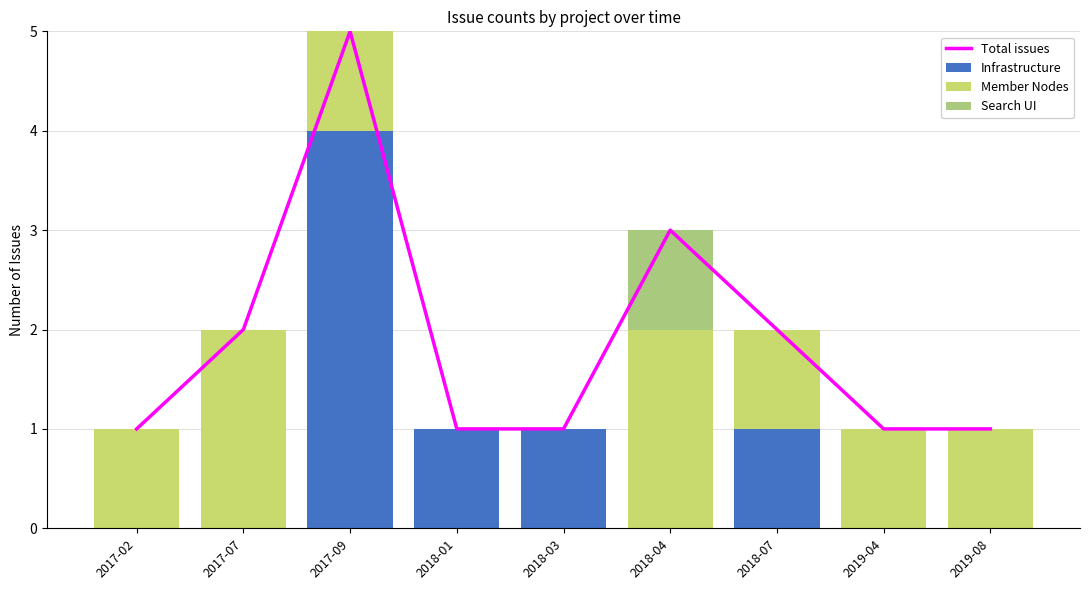

Are the bars horizontal?

No